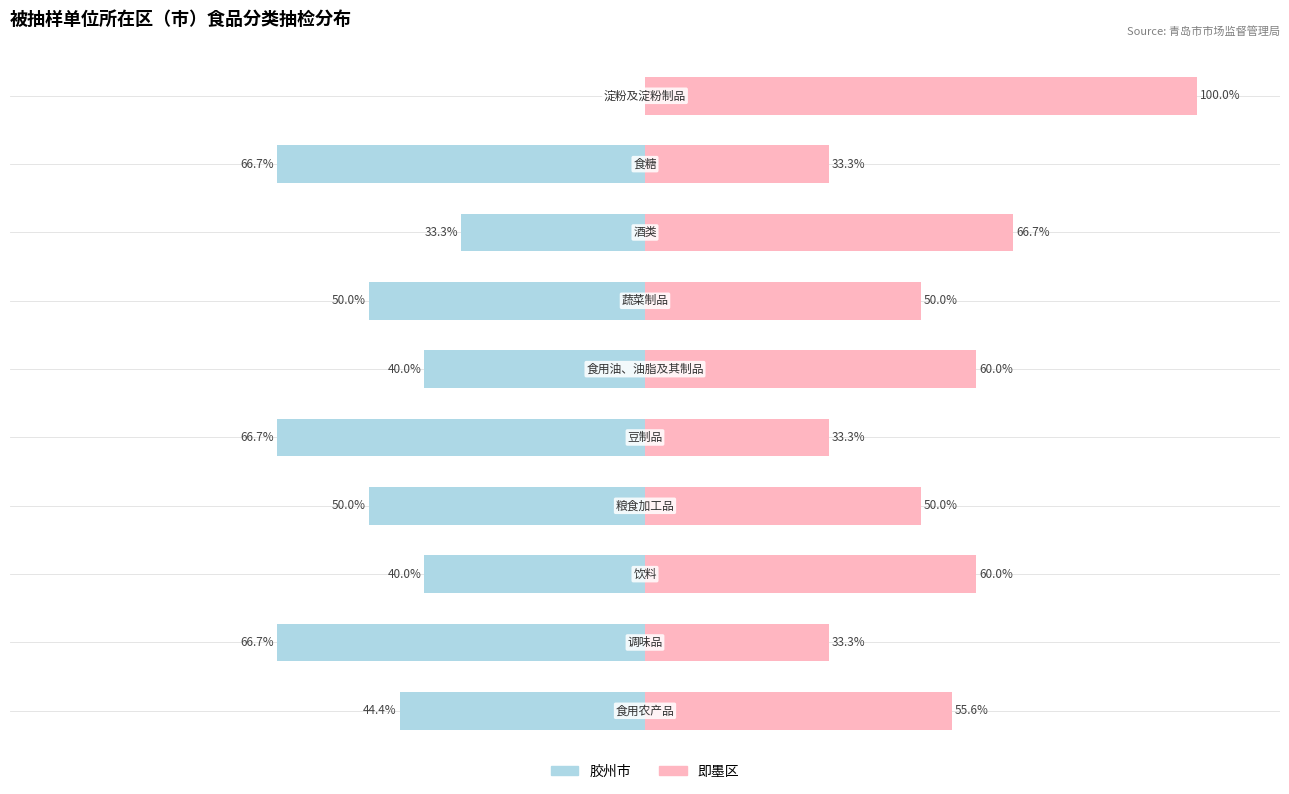

Reading right to left, transcribe all the data shown in this chart.

胶州市: 0.0	-66.7	-33.3	-50.0	-40.0	-66.7	-50.0	-40.0	-66.7	-44.4
即墨区: 100.0	33.3	66.7	50.0	60.0	33.3	50.0	60.0	33.3	55.6